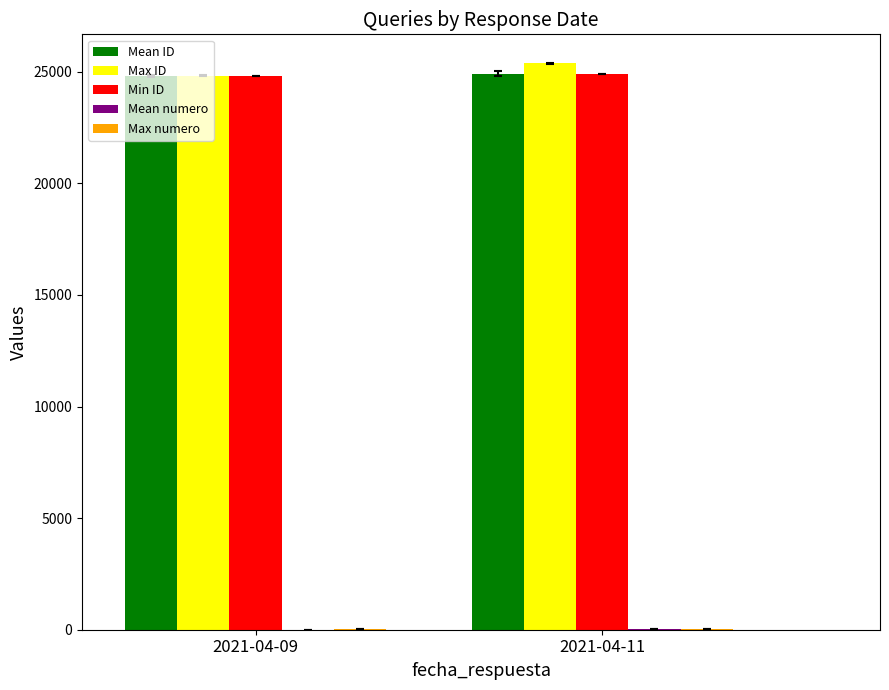

Which category has the highest value across all series?

2021-04-11